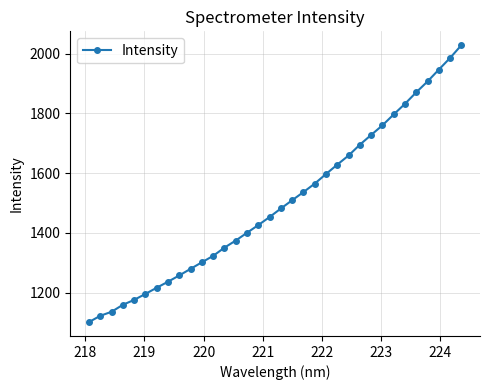

How many lines are shown in the chart?

1